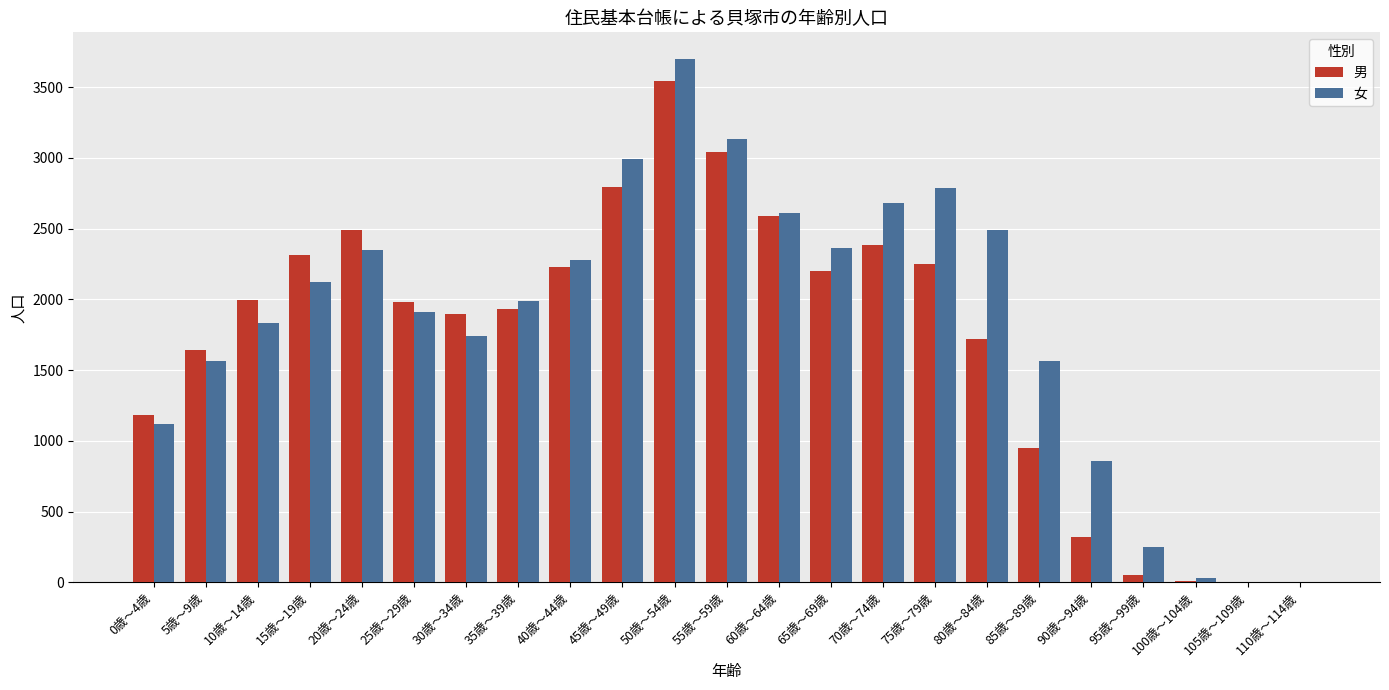

How many groups of bars are there?

23